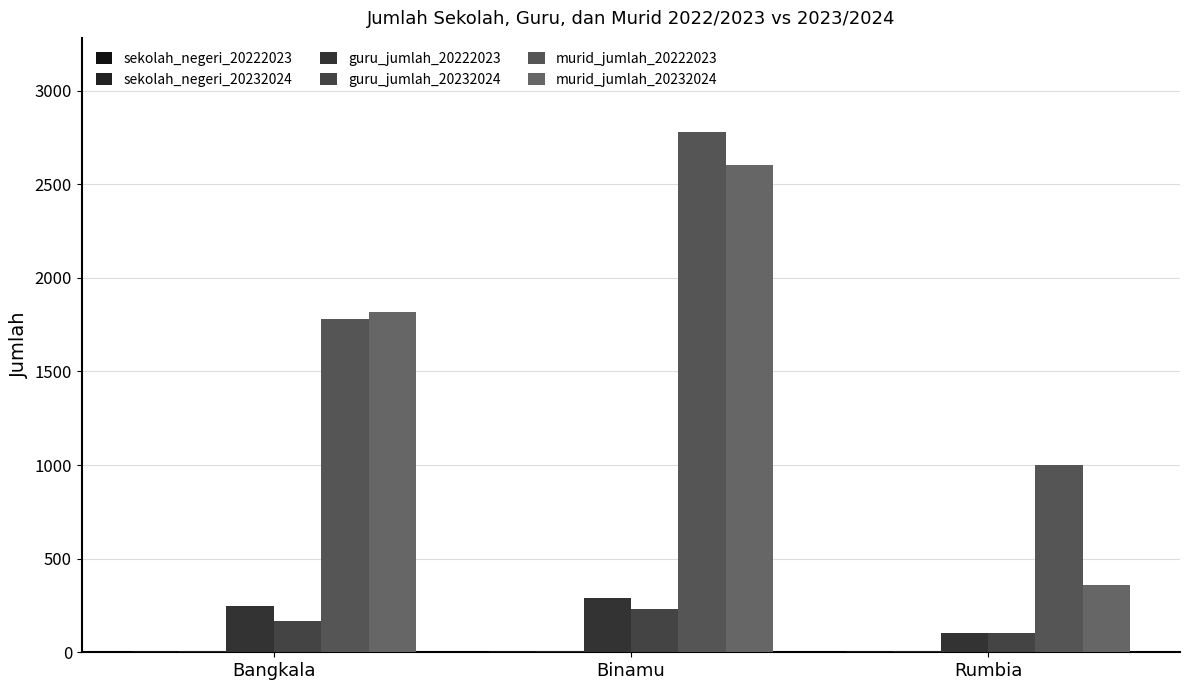

How many categories are shown in the chart?

3